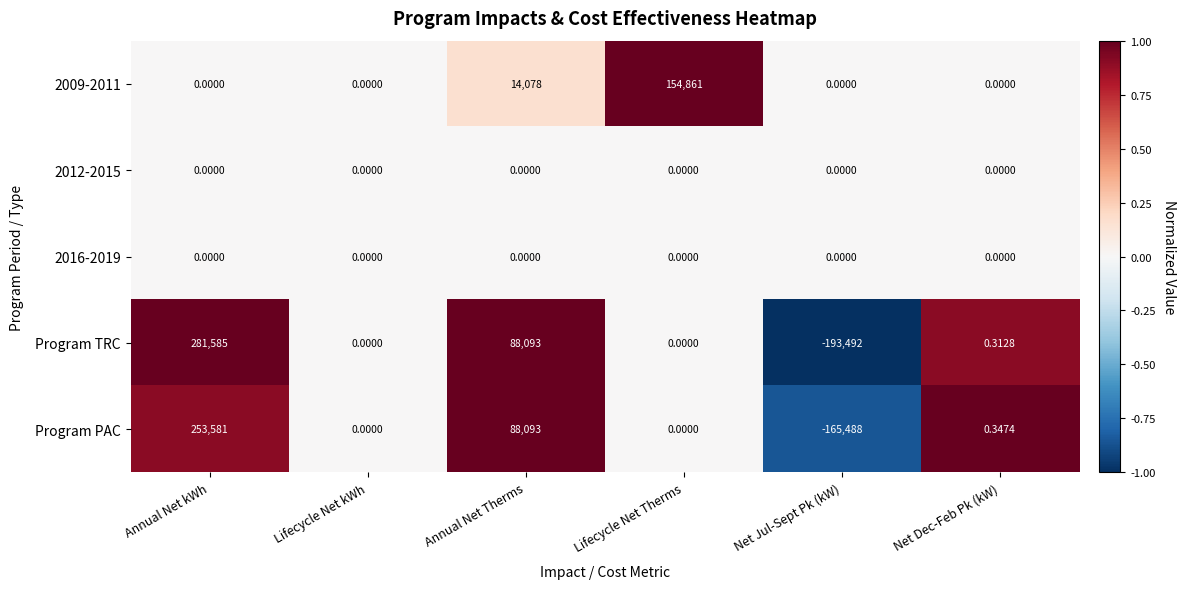

What is the difference between the highest and lowest values at Annual Net Therms?

88093.0